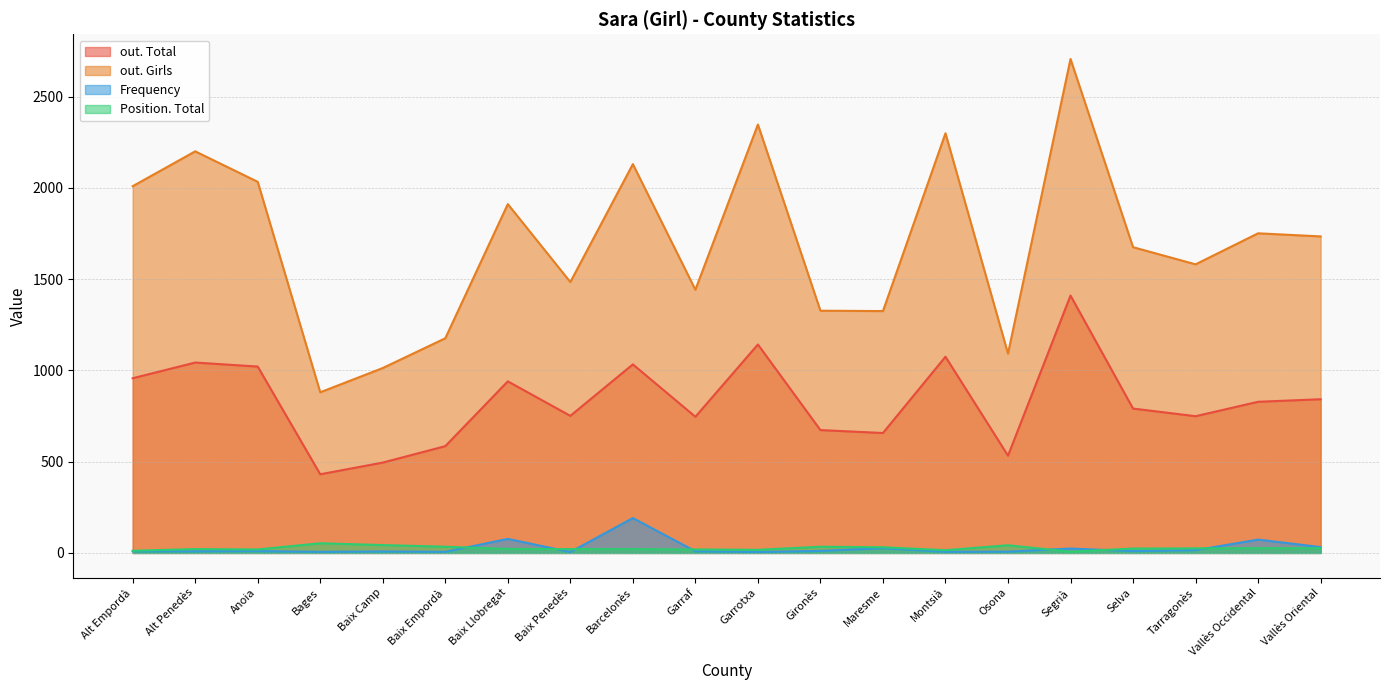

What are all the series names shown in the legend?

out. Total, out. Girls, Frequency, Position. Total